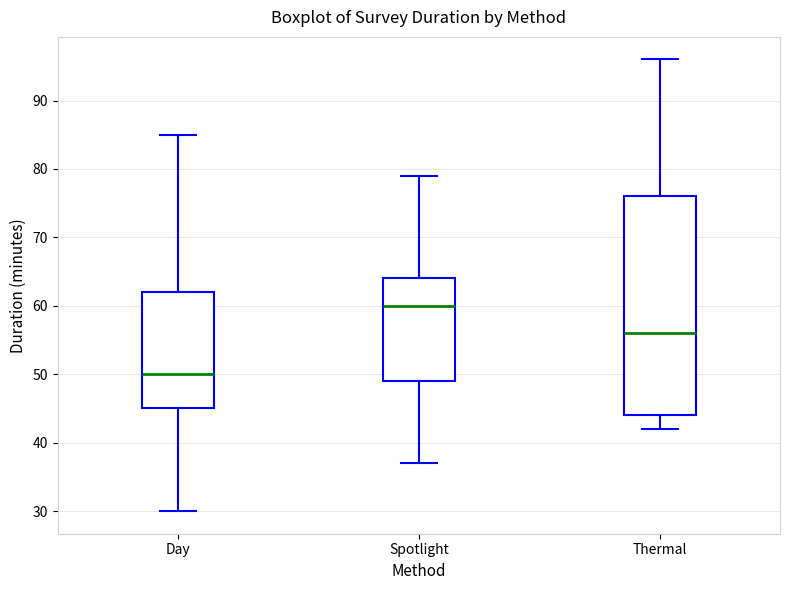

Which box has the highest median line?

Spotlight